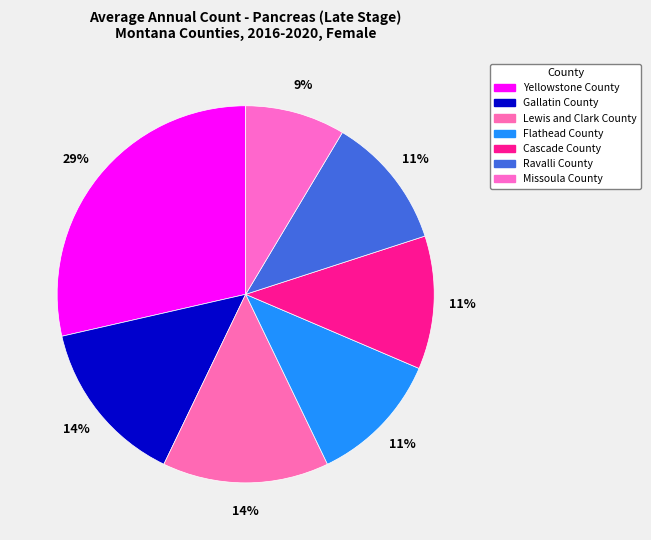

Count the number of slices in the pie.

7